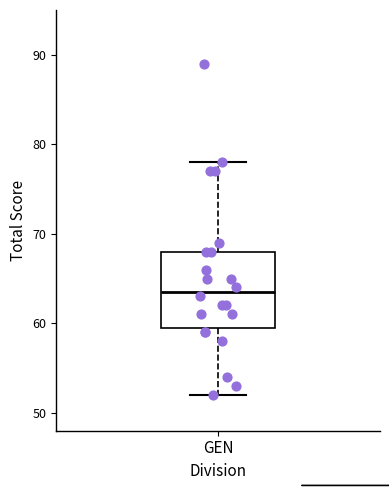

Where does the median line of the box for GEN sit on the y-axis? The values are not printed on the chart, so give them approximately, as read against the axis.

64